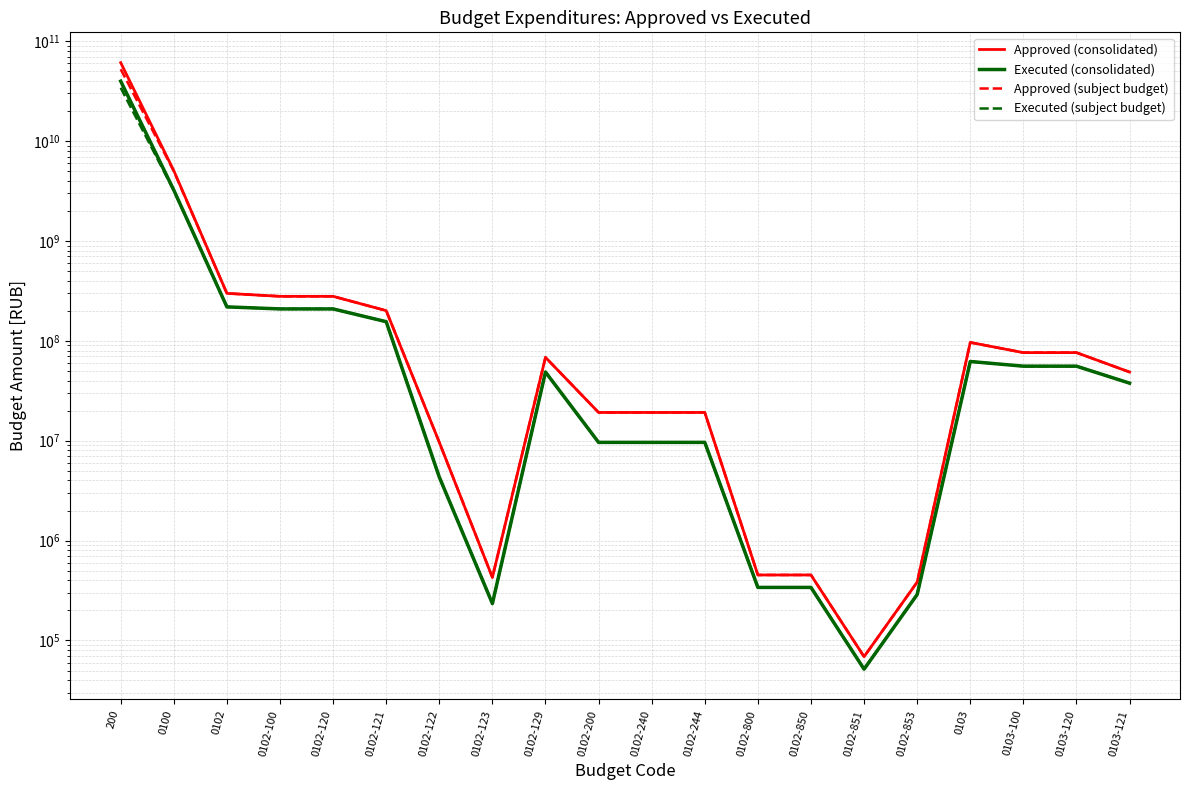

The value of Approved (subject budget) at 0102-100 is 66601611.0. True or false?

False